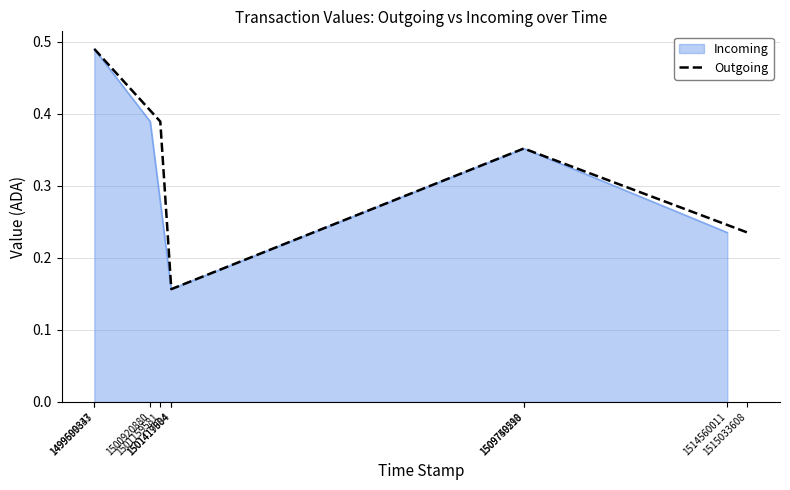

What is the value of the 5th point from the left?

0.2